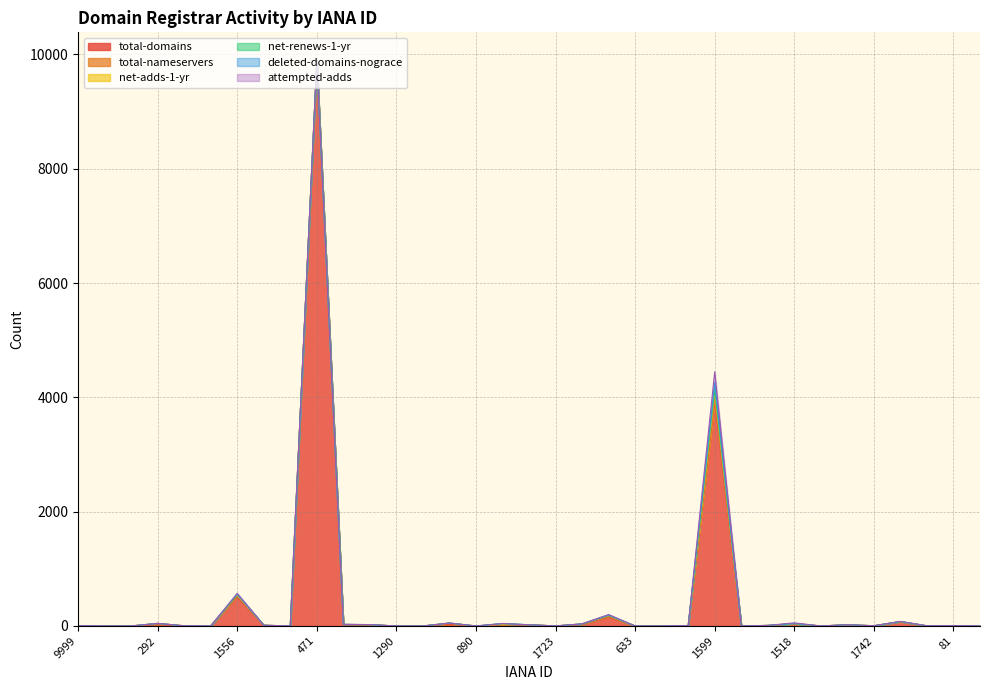

At which label does total-nameservers reach its minimum?

1336